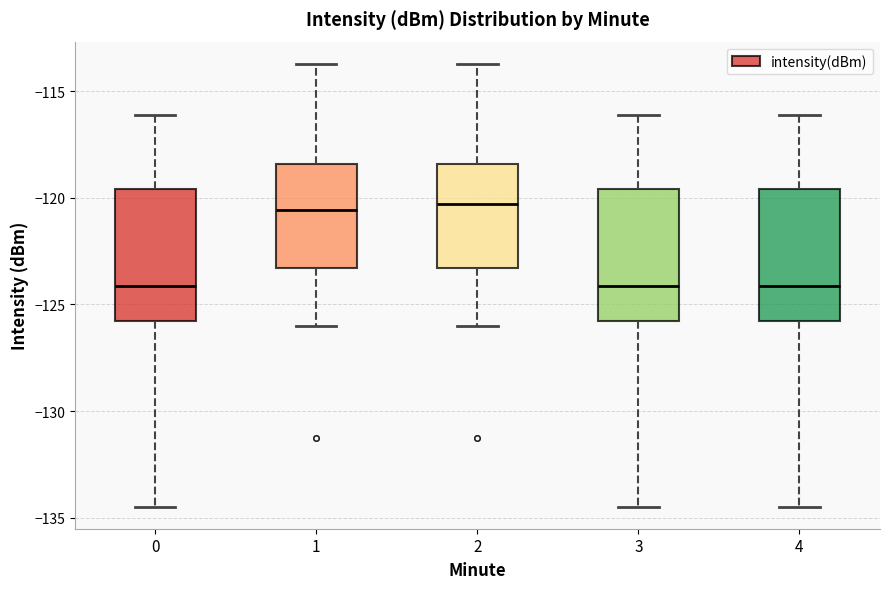

Reading left to right, transcribe this box plot: for each box, give where its median line is, the range the box spans, and where its two whiskers end, as read against the y-axis. The values are not printed on the chart, so give them approximately, as read against the axis.

0: median -124.0, box -126.0 to -119.5, whiskers -134.5 to -116.0
1: median -120.5, box -123.5 to -118.5, whiskers -126.0 to -113.5
2: median -120.5, box -123.5 to -118.5, whiskers -126.0 to -113.5
3: median -124.0, box -126.0 to -119.5, whiskers -134.5 to -116.0
4: median -124.0, box -126.0 to -119.5, whiskers -134.5 to -116.0